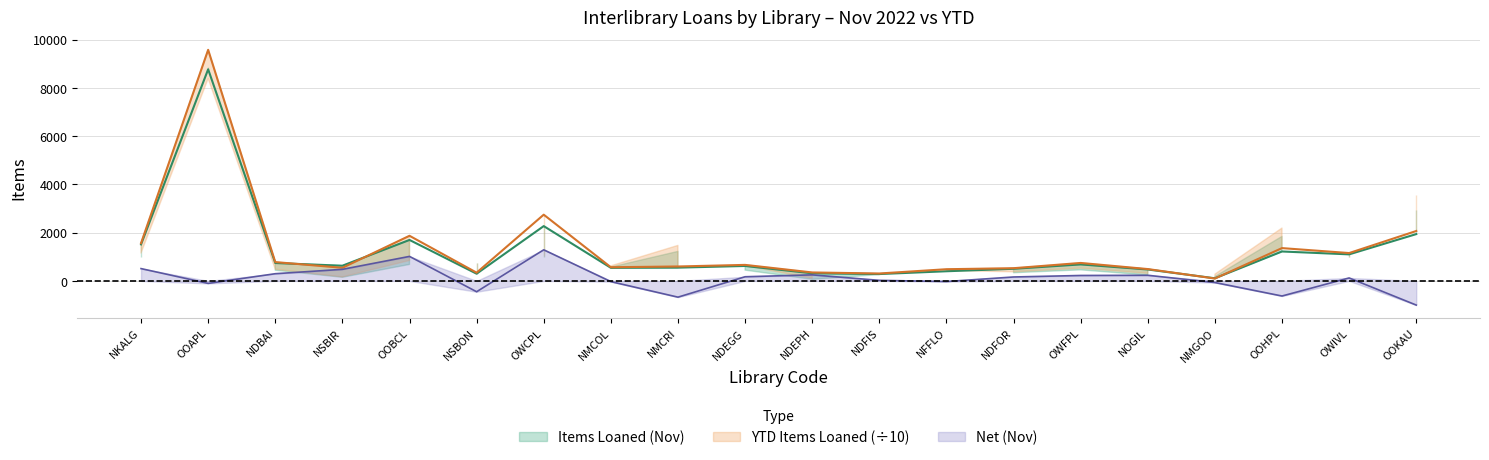

True or false: Net (Nov) has more than 0 points higher than both neighbors.

True